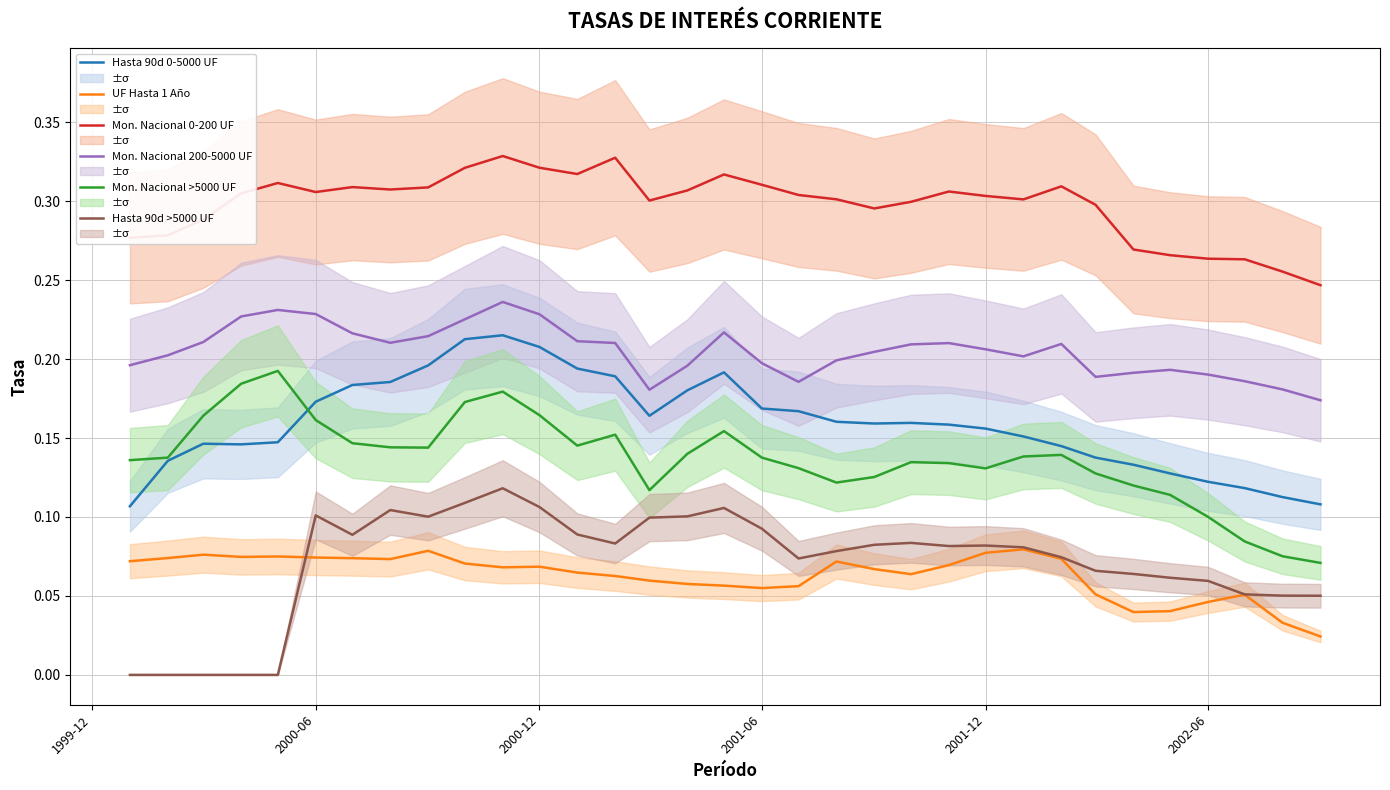

Which series has the largest total across all categories?

Mon. Nacional 0-200 UF